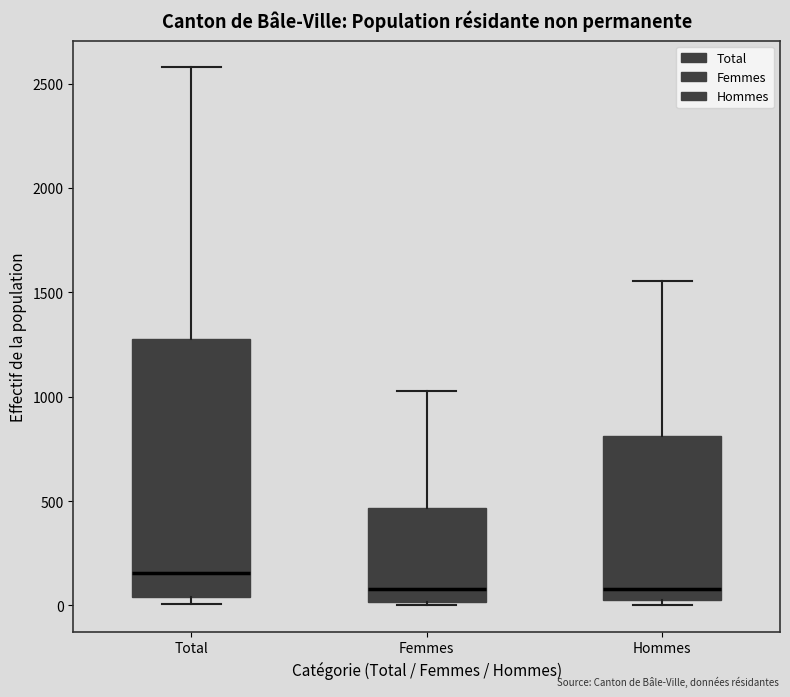

Reading left to right, read every box against the y-axis: the position of its median line, the range the box covers, and the ends of its whiskers. The values are not printed on the chart, so give them approximately, as read against the axis.

Total: median 150, box 50 to 1300, whiskers 0 to 2600
Femmes: median 100, box 0 to 450, whiskers 0 to 1050
Hommes: median 100, box 50 to 800, whiskers 0 to 1550